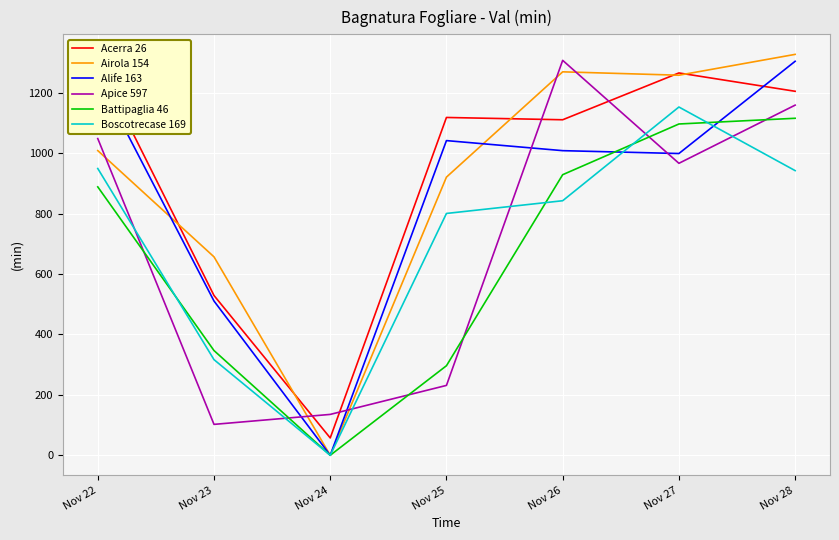

Where is Airola 154 nearest to the value 663?

Nov 23